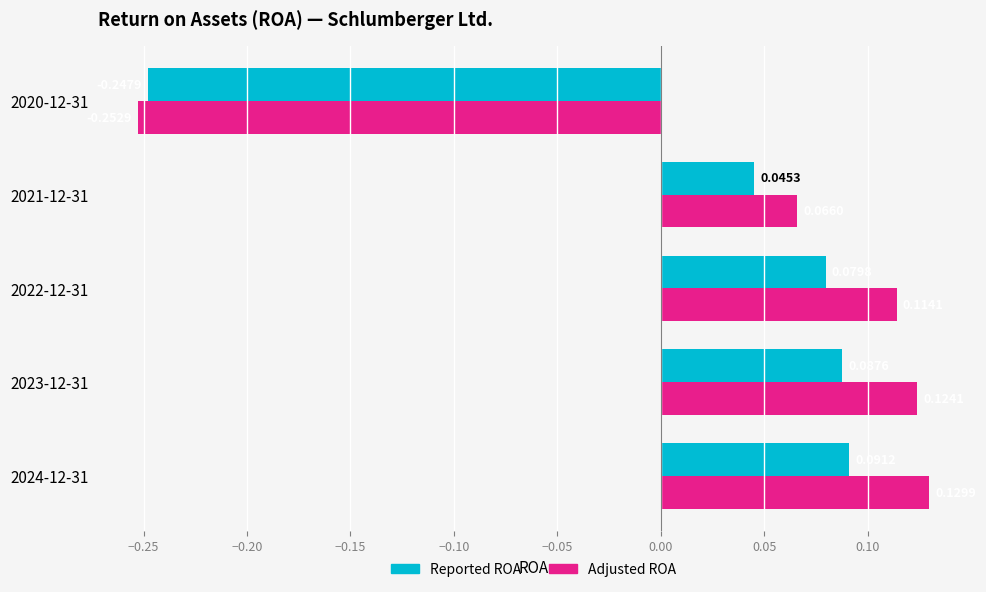

What is the difference between the maximum and minimum values in the Adjusted ROA series?

0.4